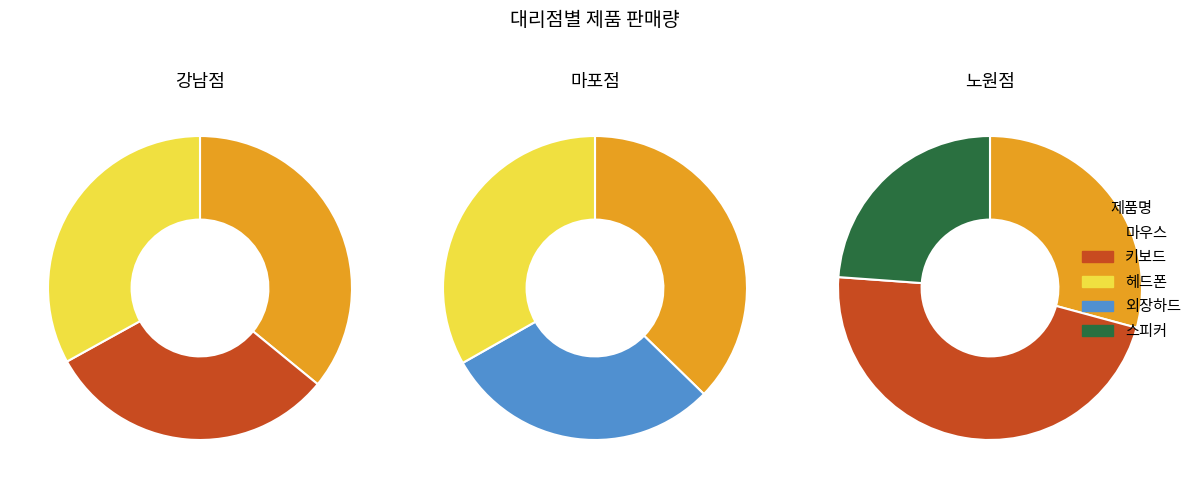

To the nearest percent, what is the average slice percentage?

33%